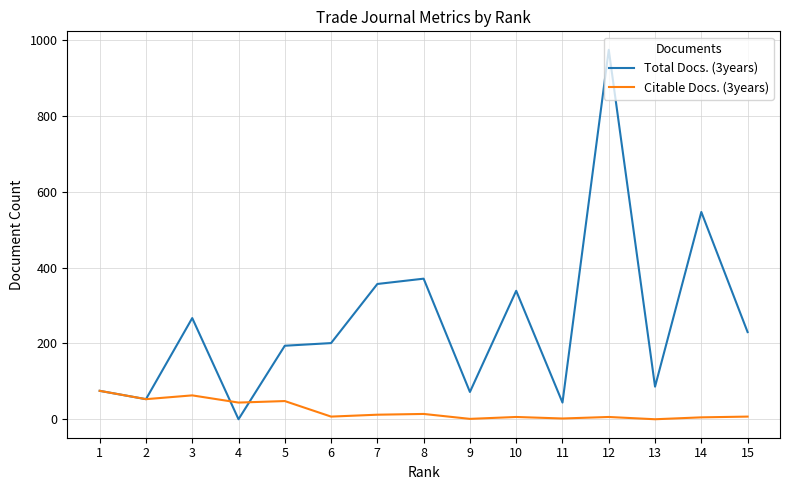

At how many categories does at least one series exceed 250?

6